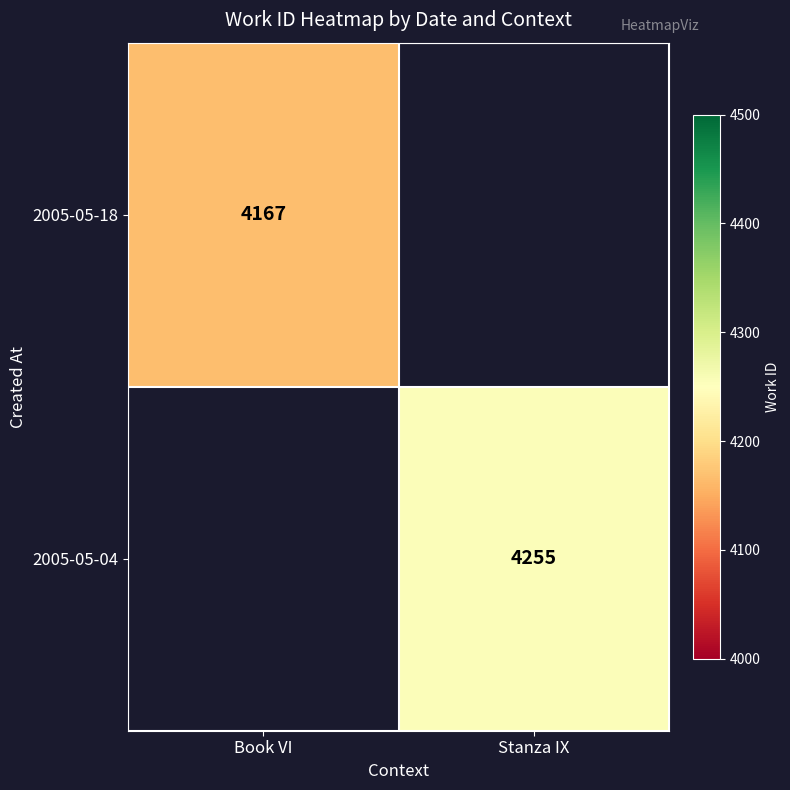

The value of 2005-05-04 at Stanza IX is 2519. True or false?

False